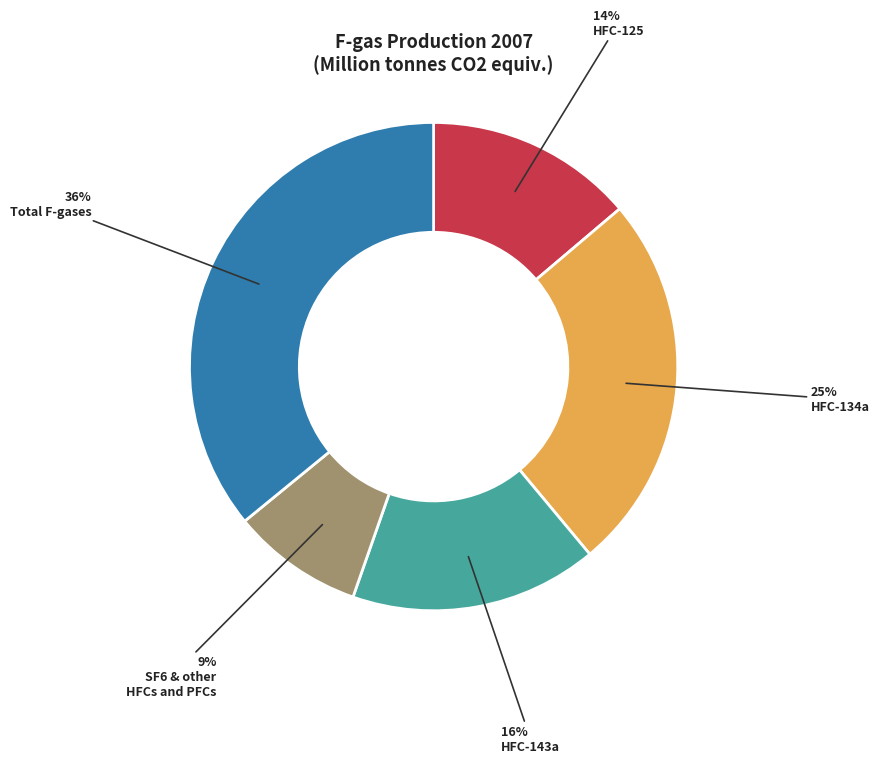

To the nearest percent, what is the difference between the largest and smallest slice percentages?

27%